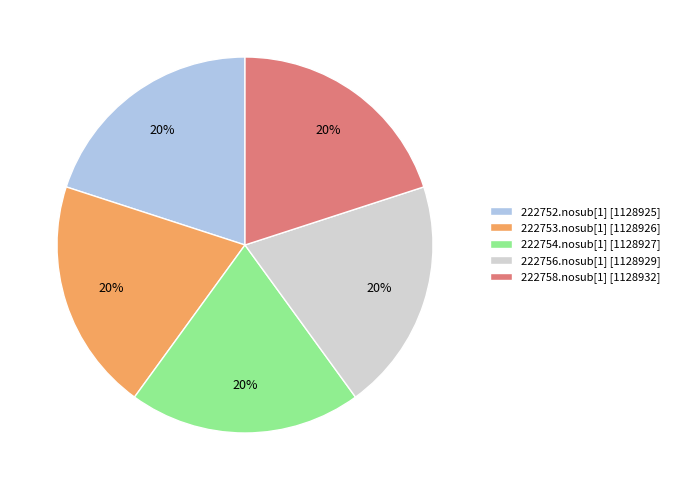

The 222752.nosub[1] slice represents 20% of the pie. True or false?

True